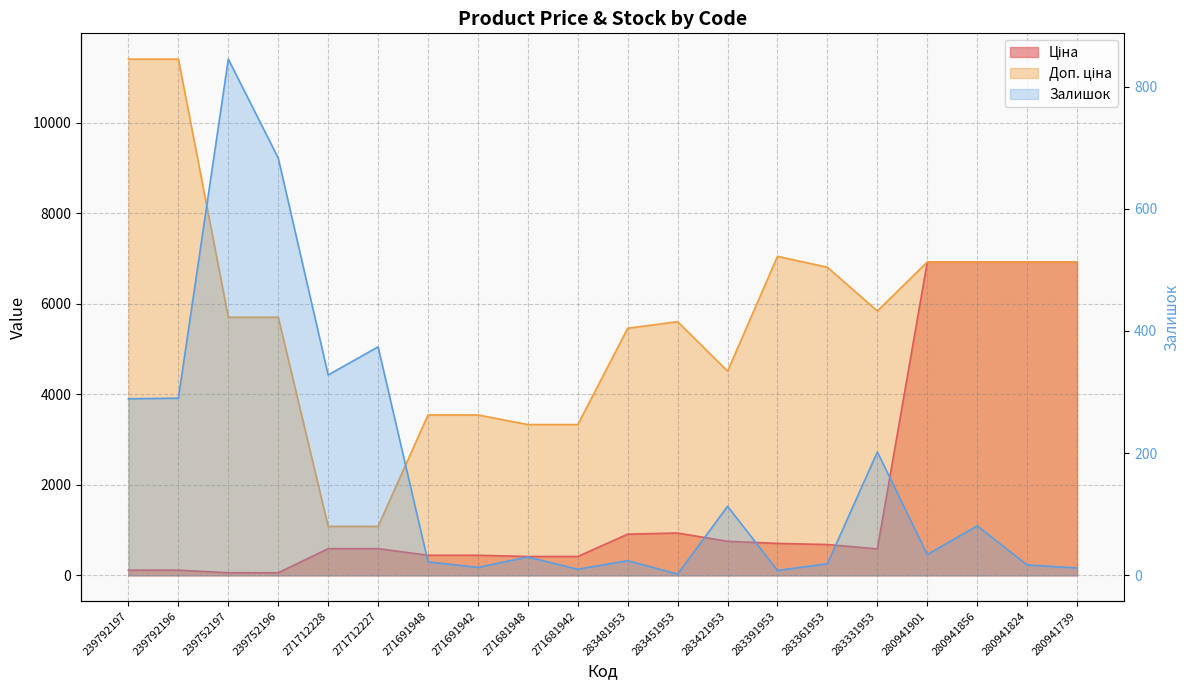

Where is Доп. ціна nearest to the value 6245?

283331953